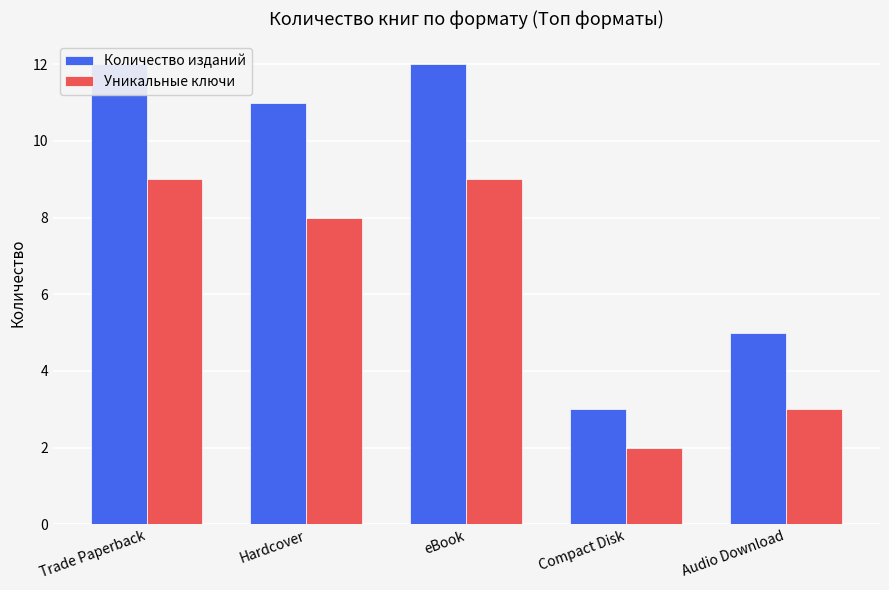

At how many categories does at least one series exceed 11?

2